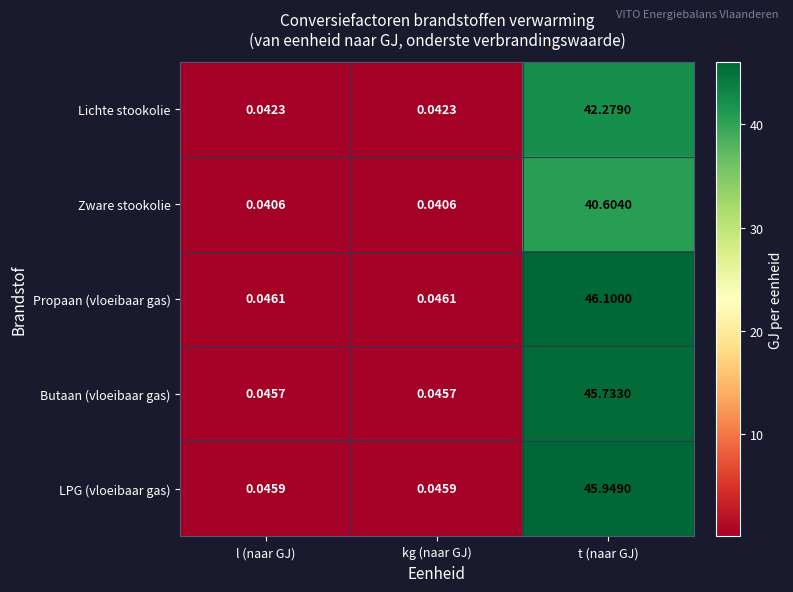

Rank the series at t (naar GJ) from highest to lowest value.

Propaan (vloeibaar gas), LPG (vloeibaar gas), Butaan (vloeibaar gas), Lichte stookolie, Zware stookolie